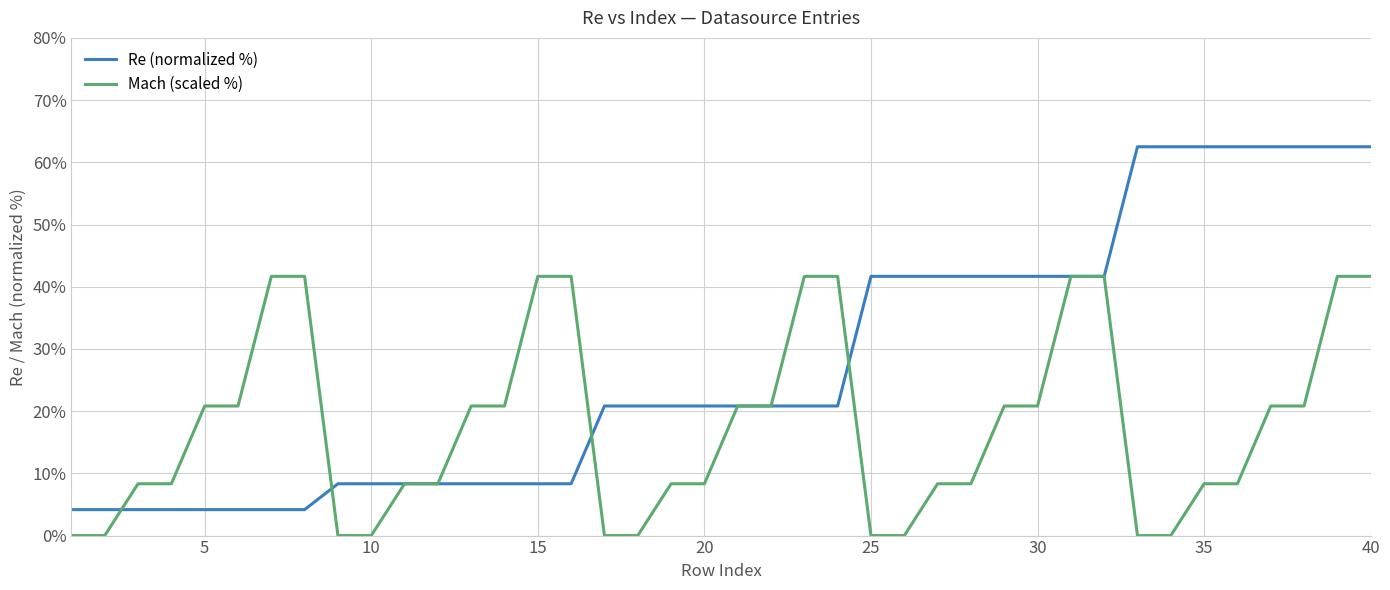

Does the chart have visible grid lines?

Yes